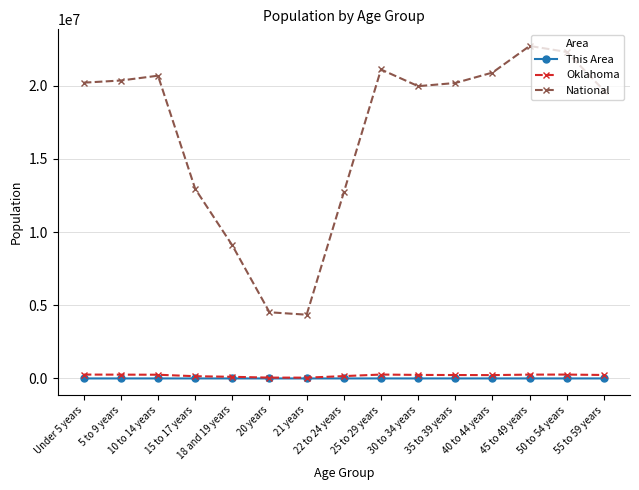

Does the chart have visible grid lines?

Yes